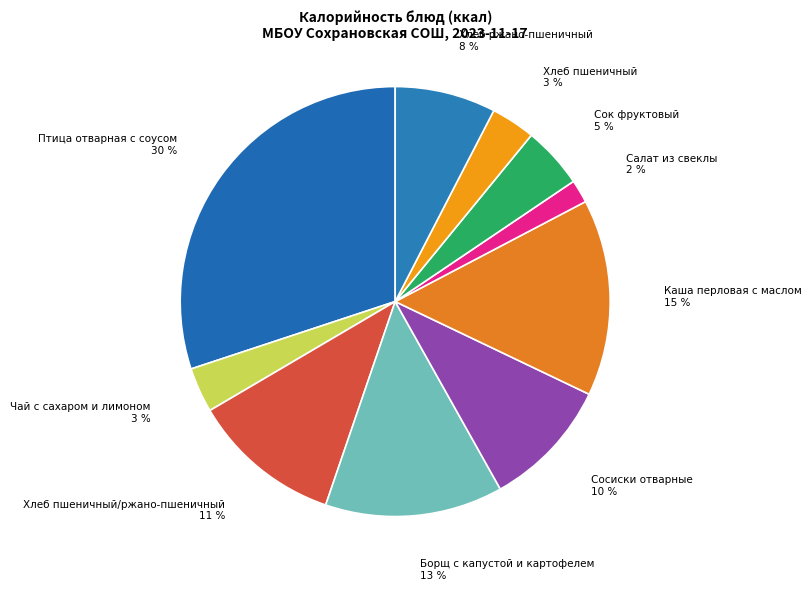

To the nearest percent, what is the average slice percentage?

10%